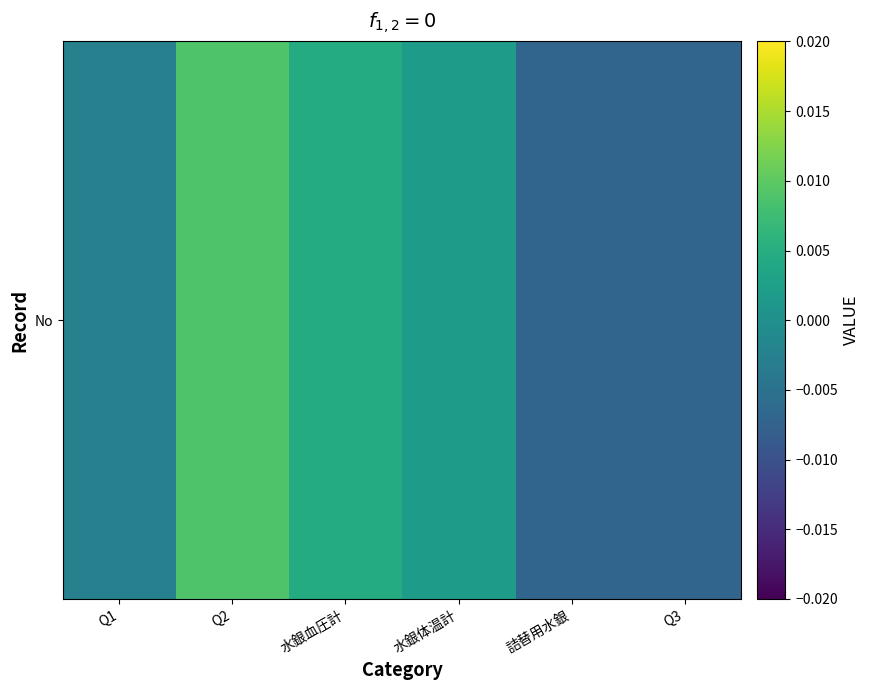

Between 水銀血圧計 and Q3, which is larger?

水銀血圧計